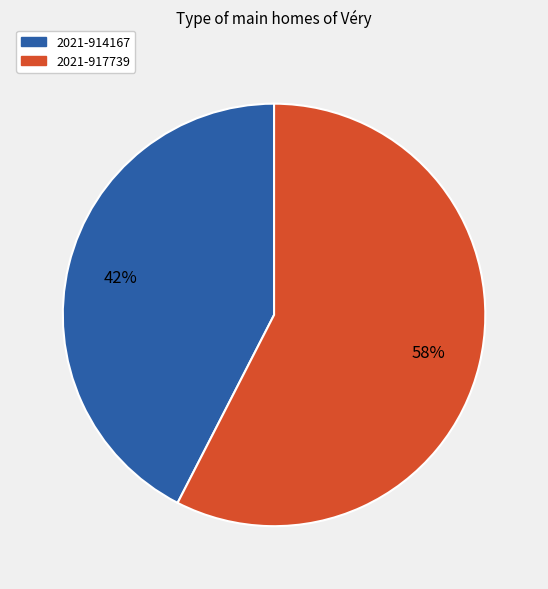

To the nearest percent, what portion does 2021-917739 represent?

58%